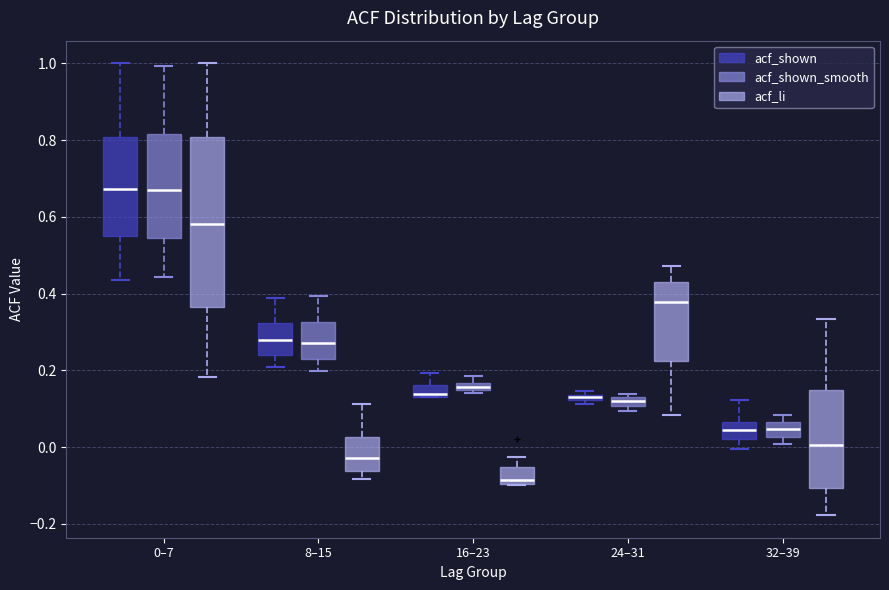

Comparing the boxes themselves (not the whiskers), which one is the tallest?

0–7 (acf_li)